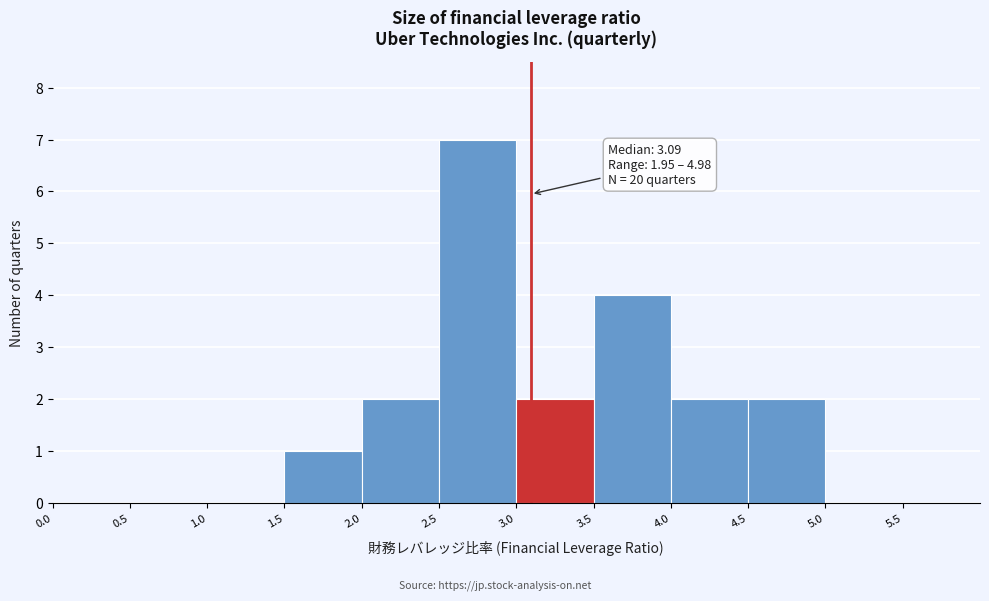

Over which range of the x-axis is the bar tallest?

2.5 to 3.0